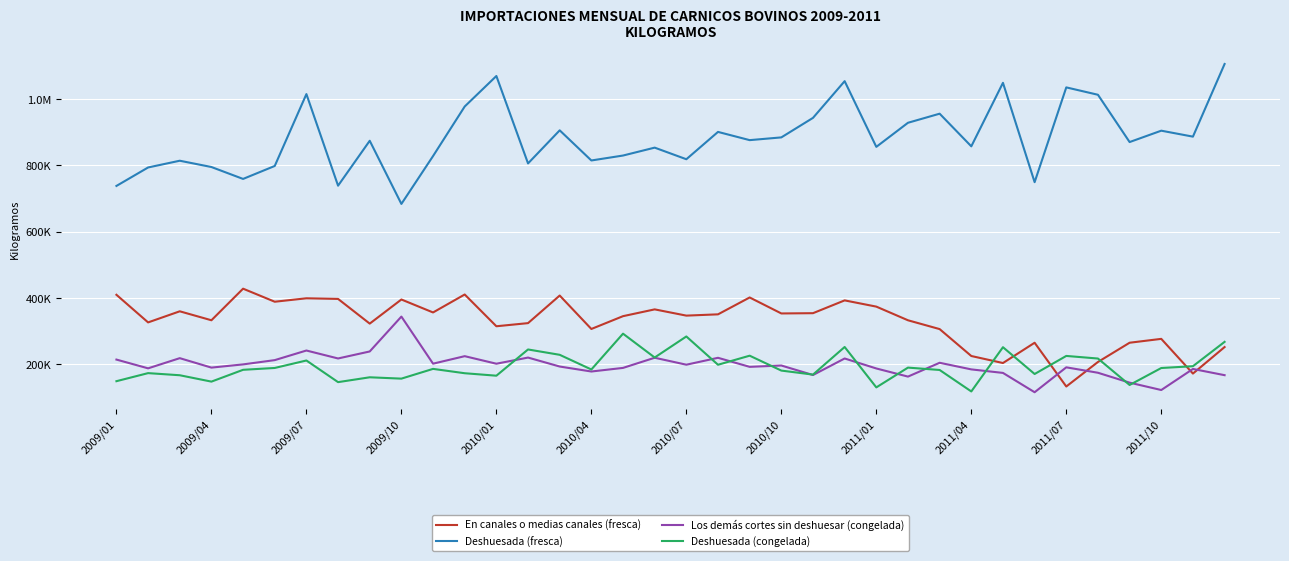

What is the value of the Deshuesada (congelada) point at the 28th from the left?

118078.0